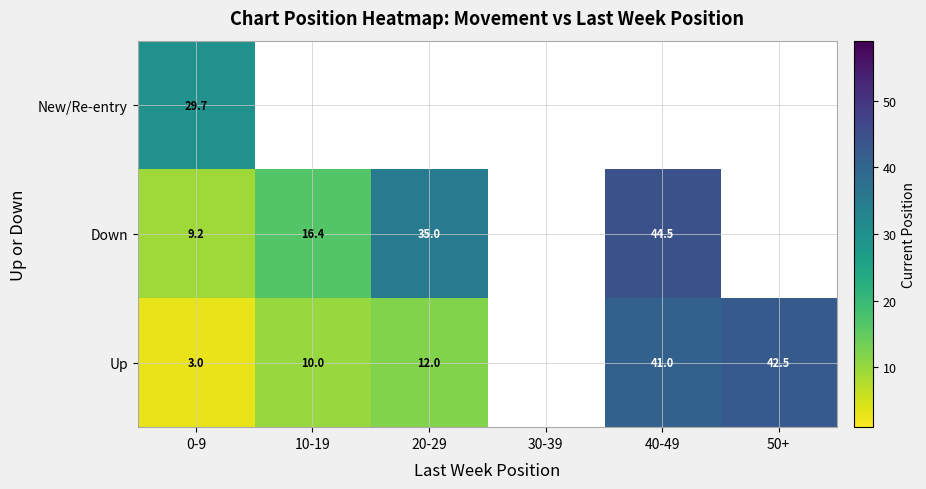

Between 30-39 and 50+, which is larger?

50+